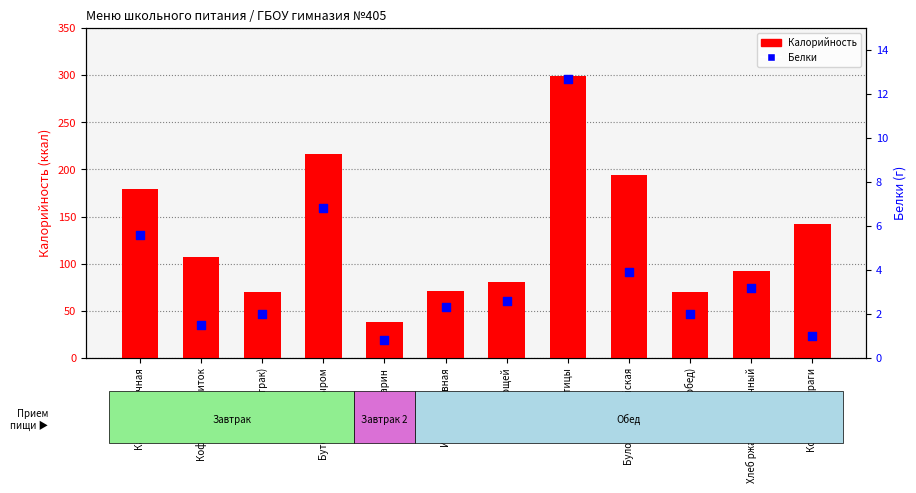

Is the value of Калорийность at Бутерброд с сыром greater than the value of Белки at Бутерброд с сыром?

Yes